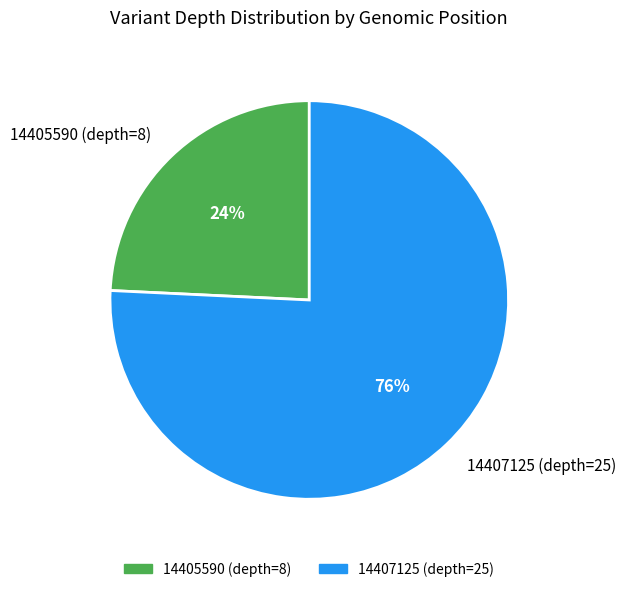

Is 14405590 (depth=8) the majority of the pie?

No